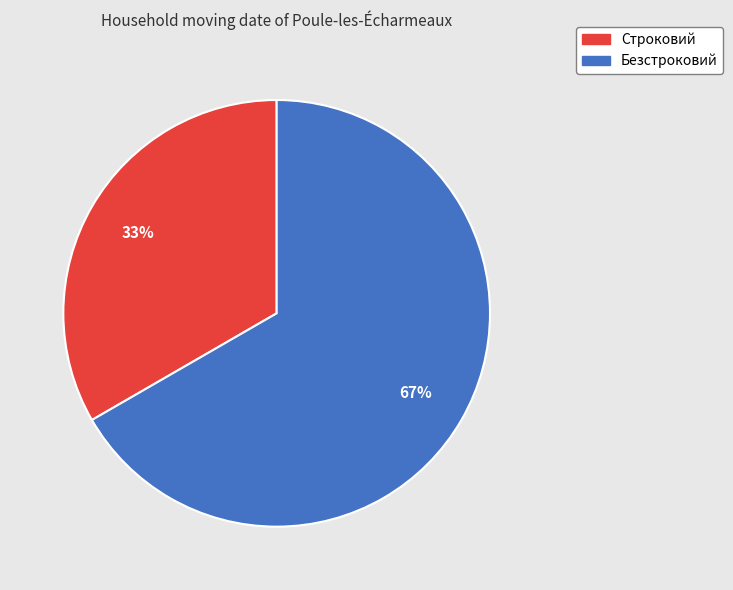

Does any single category account for the majority?

Yes